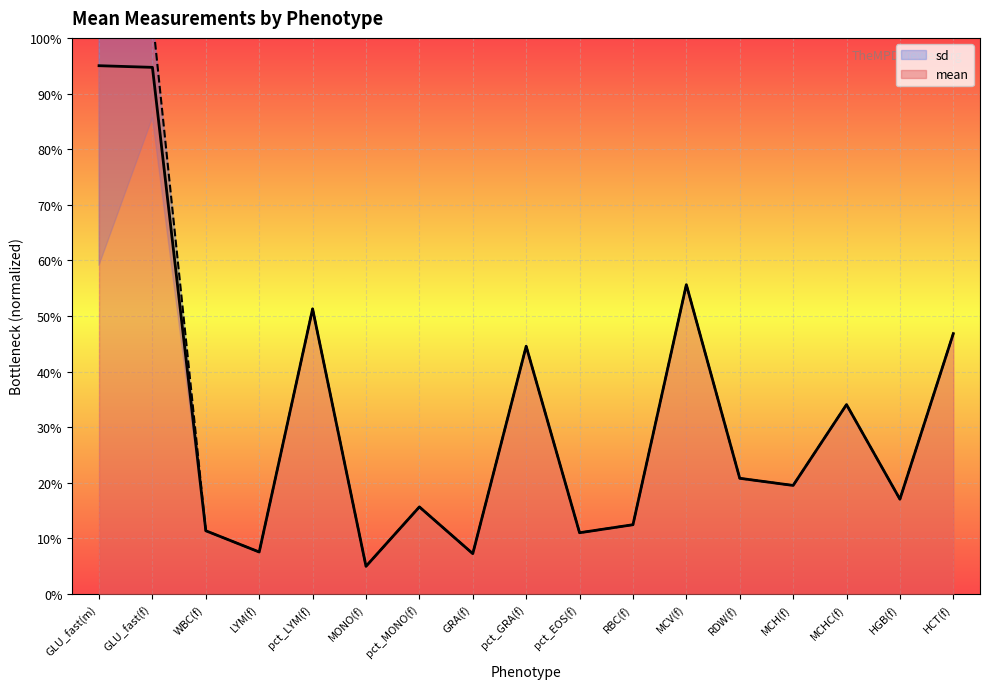

True or false: the data shows 94.7 at GLU_fast(f).

True